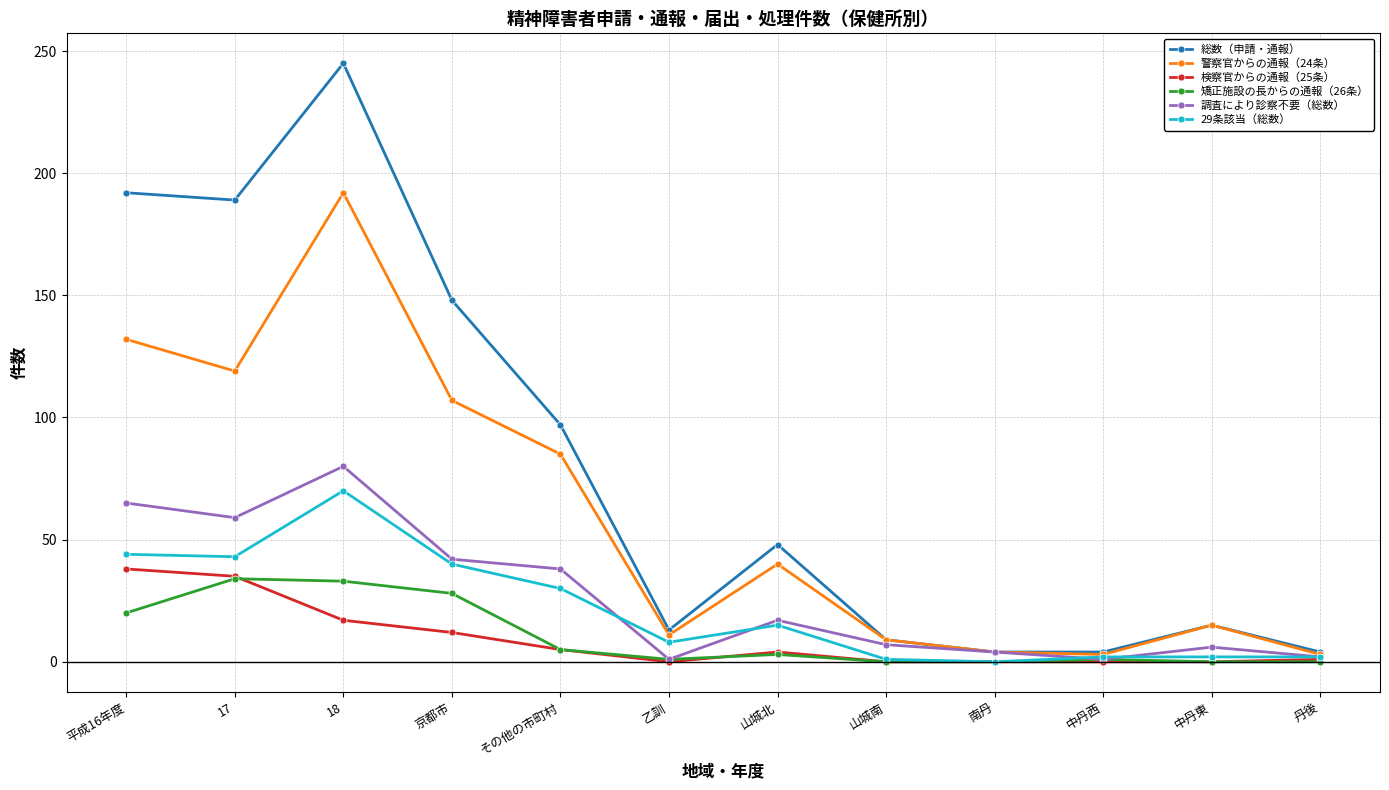

Which series changed the most between 京都市 and 乙訓?

総数（申請・通報）